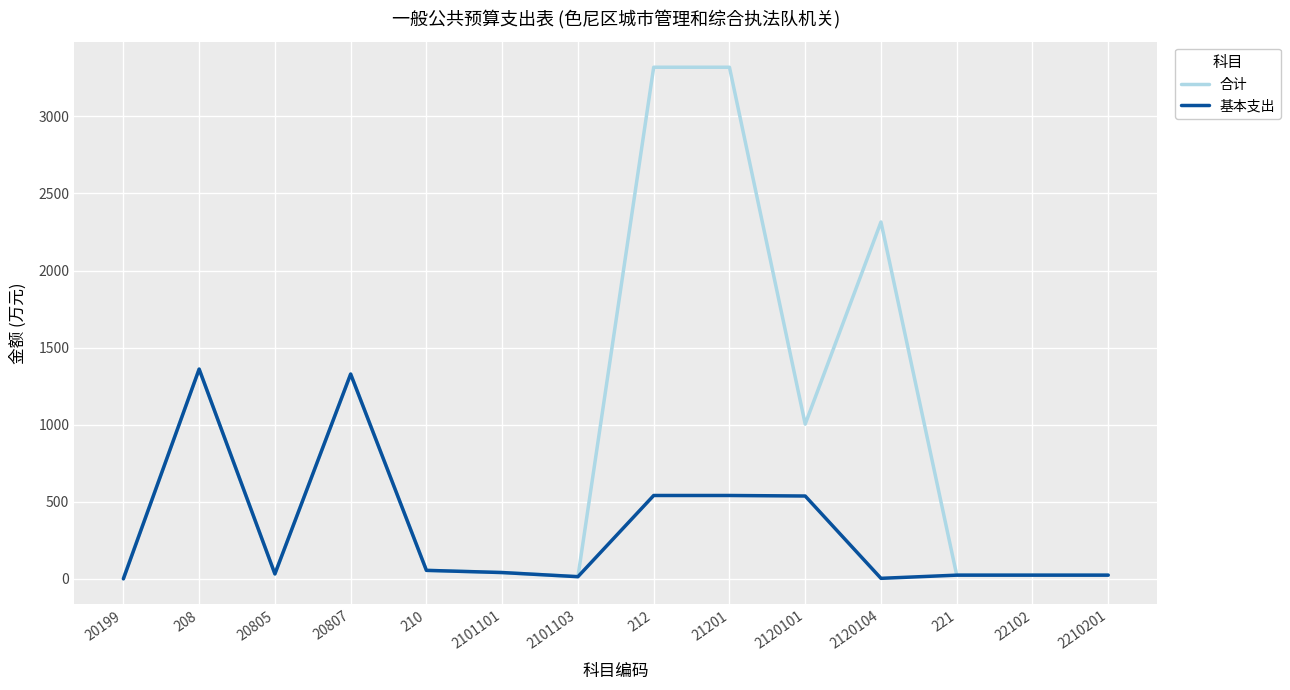

Rank the series by their maximum value, from lowest to highest.

基本支出, 合计